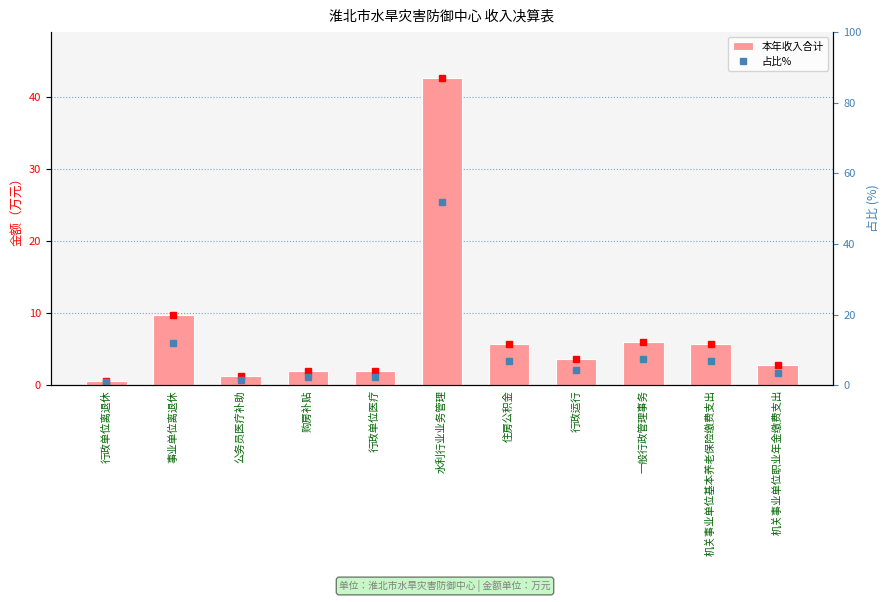

True or false: 占比% has a value of 2.4 at 购房补贴.

True